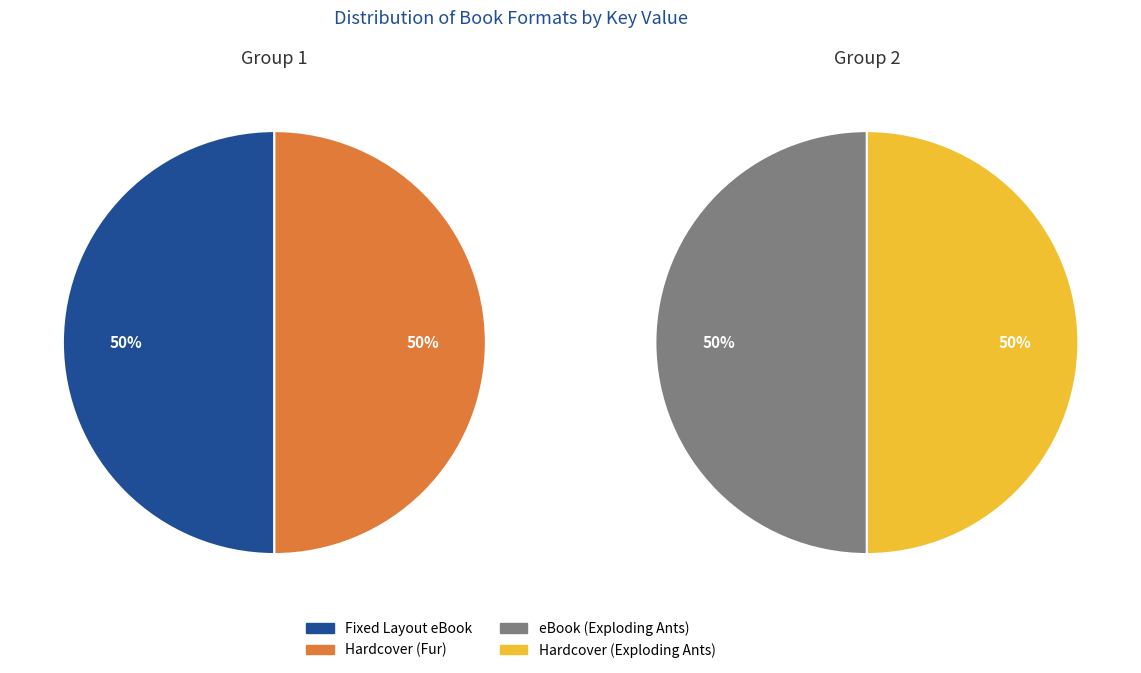

What percentage is the Fixed Layout eBook slice, to the nearest percent?

50%